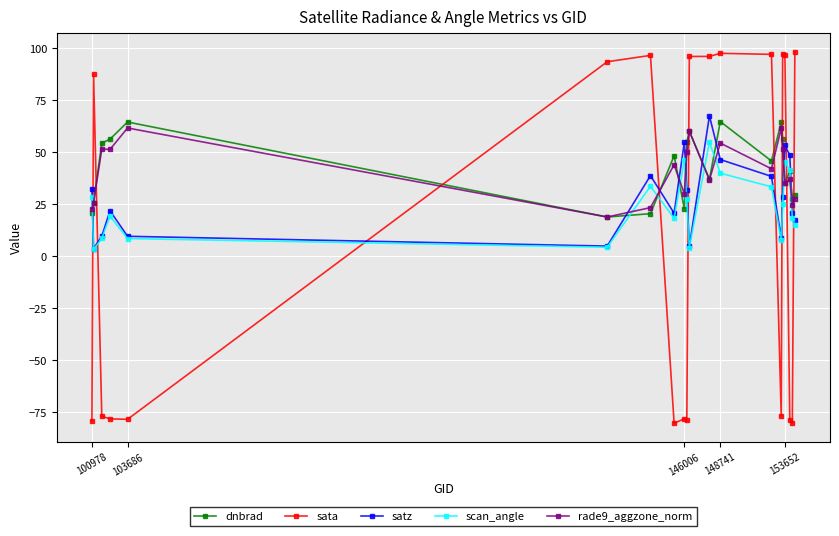

What is the value of the rade9_aggzone_norm point at the 19th from the left?

24.5